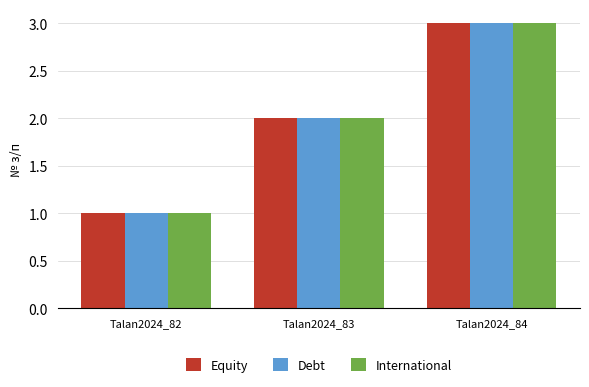

What is the value of the Debt bar at the 3rd from the left?

3